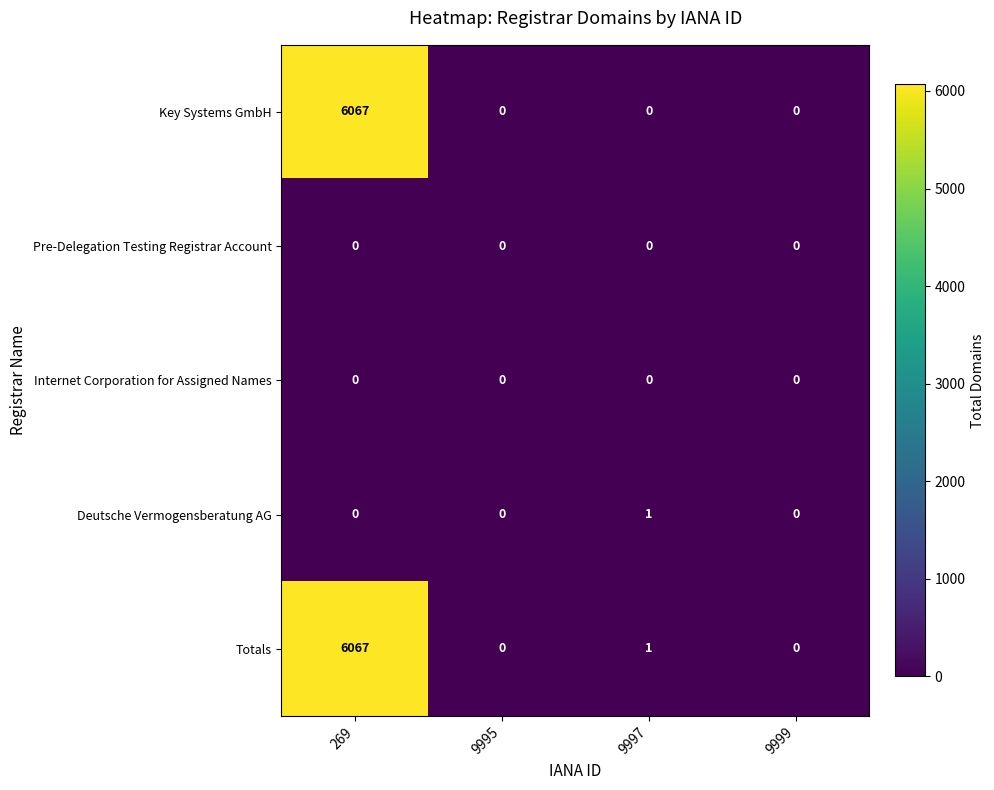

What is the spread (max minus min) of values at 269?

6067